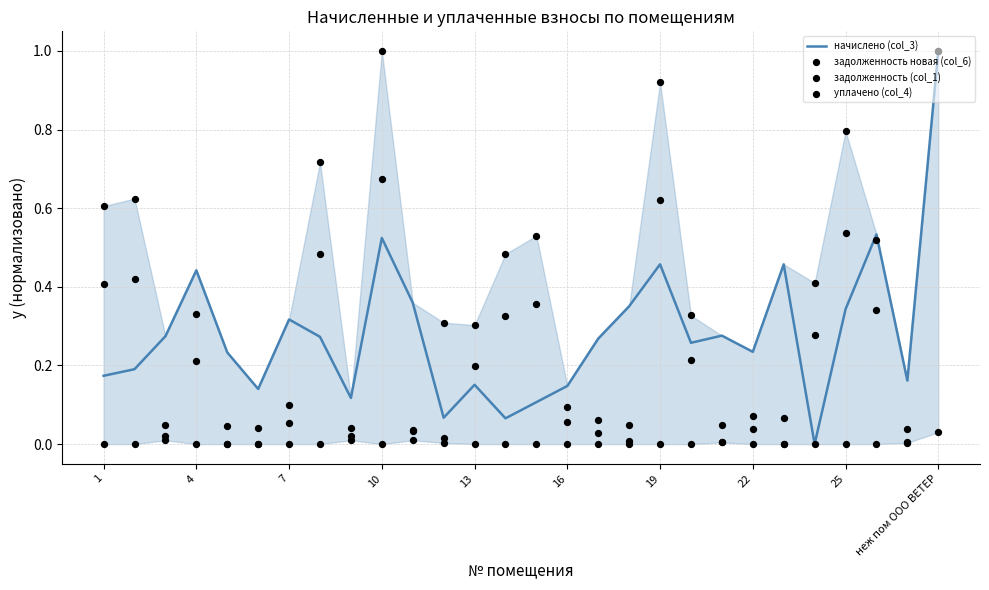

At how many categories does at least one series exceed 0?

28